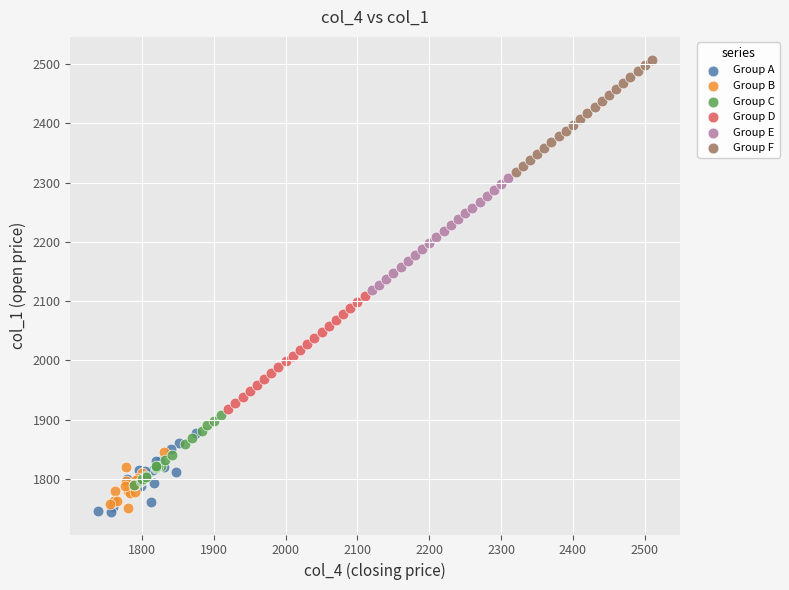

What are all the series names shown in the legend?

Group A, Group B, Group C, Group D, Group E, Group F